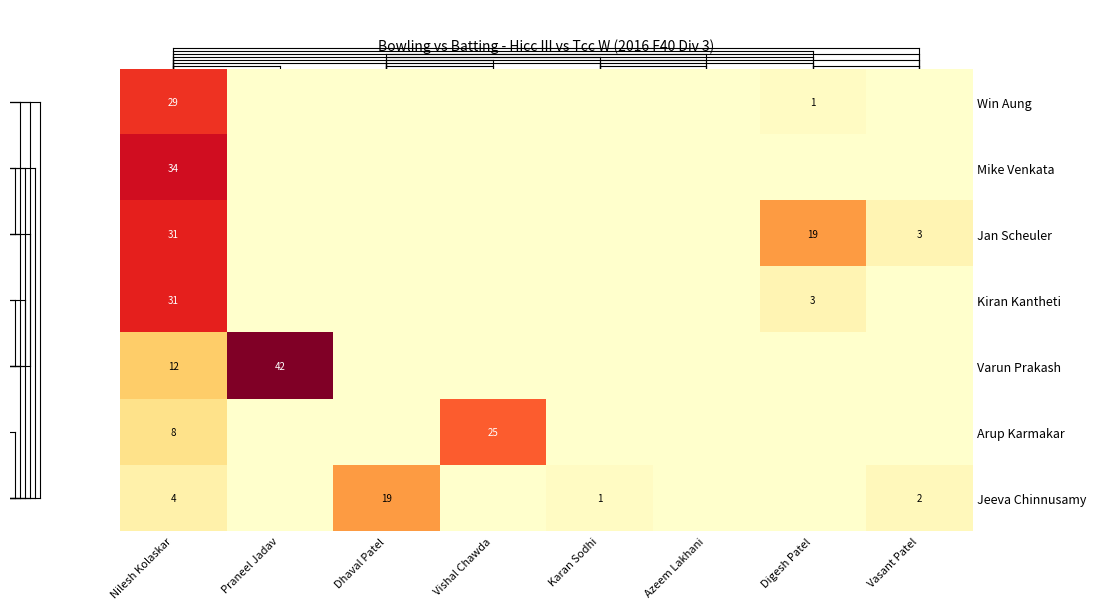

What is the difference between the highest and lowest values at Nilesh Kolaskar?

30